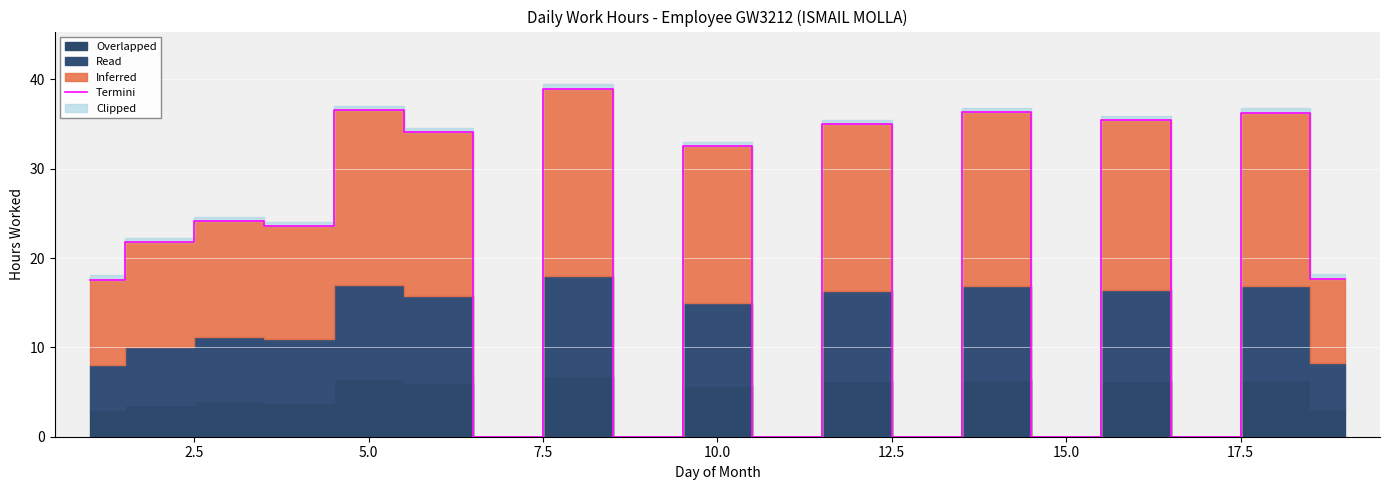

What is the difference between the values at 10.0 and 12.5?

2.4